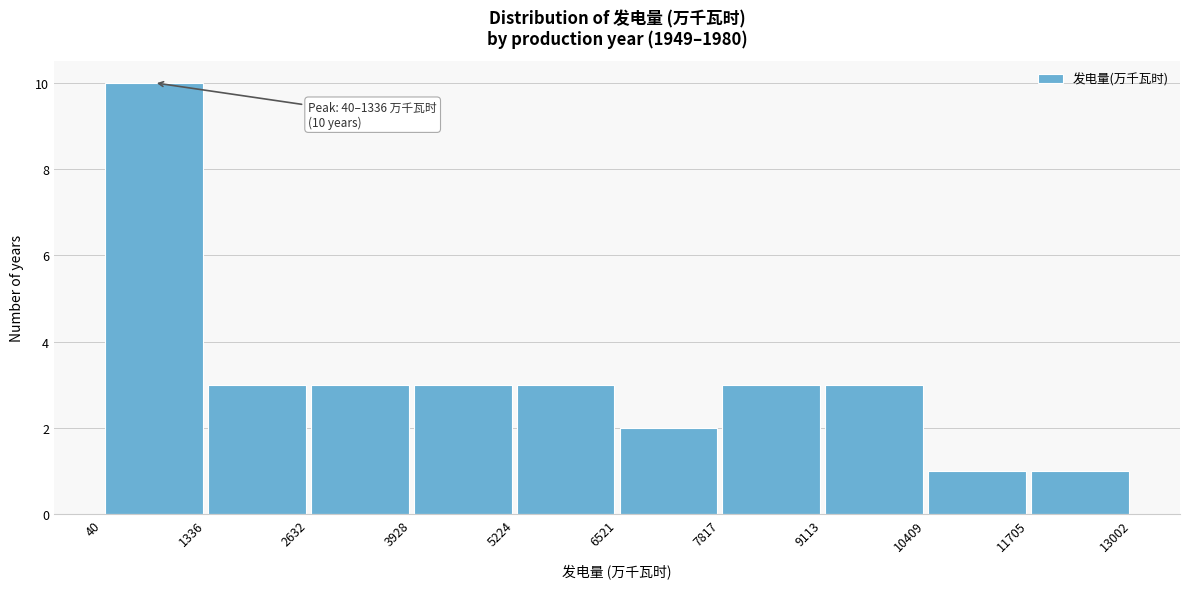

Over which range of the x-axis is the bar tallest?

40 to 1336